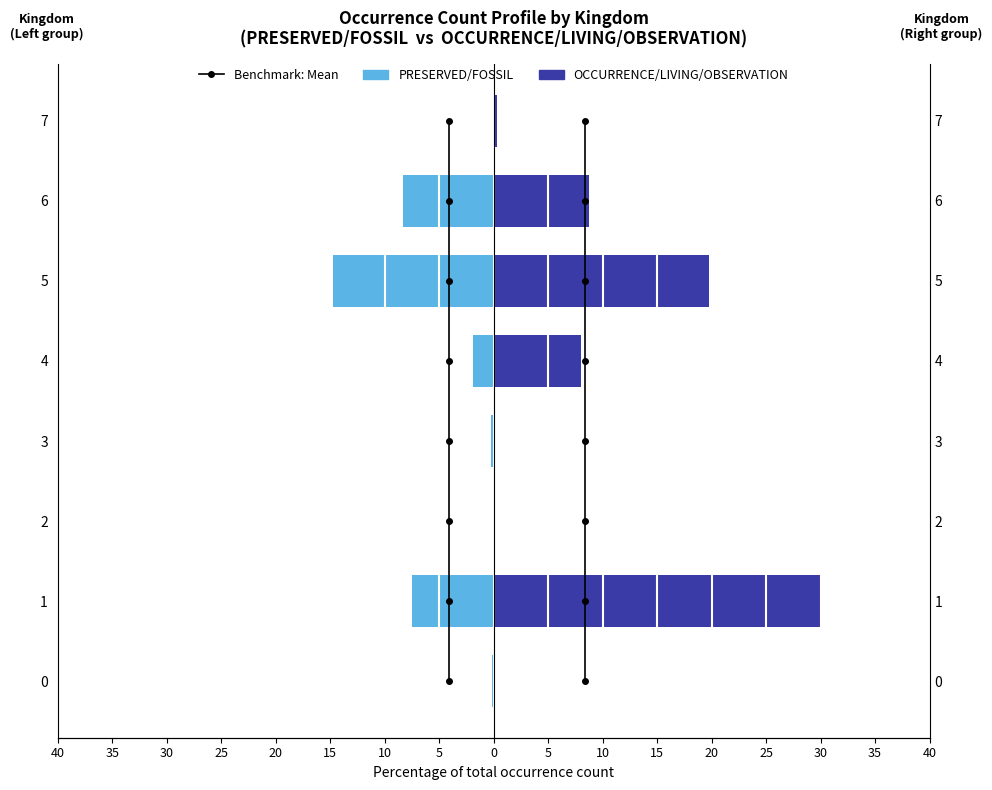

What are all the series names shown in the legend?

Benchmark: Mean, PRESERVED/FOSSIL, OCCURRENCE/LIVING/OBSERVATION